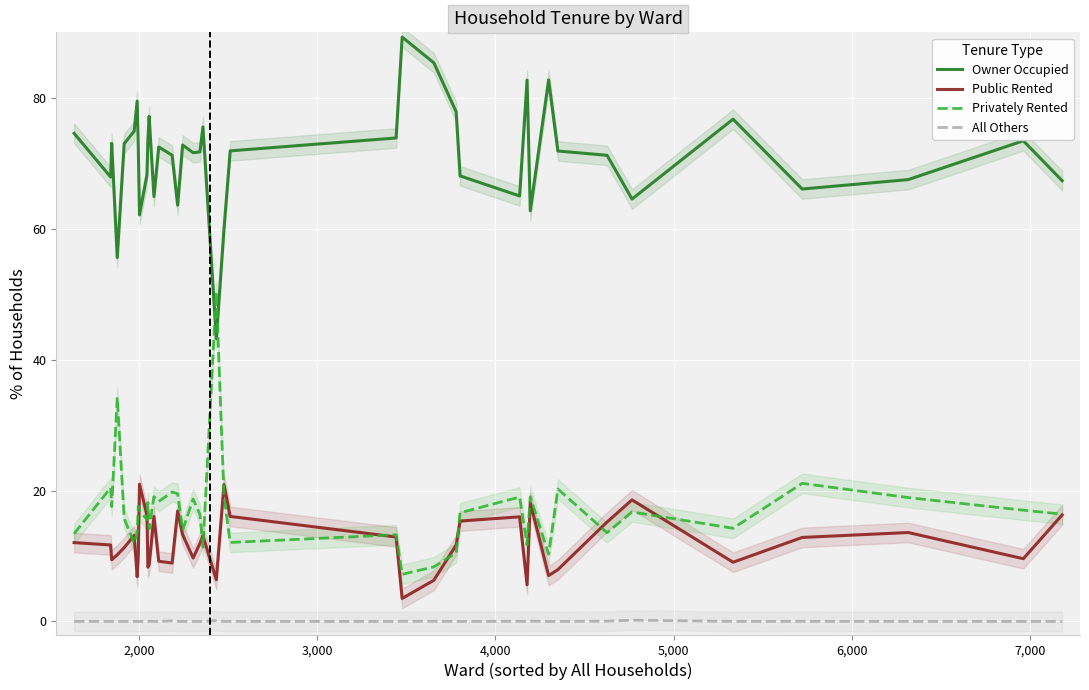

What is the greatest value displayed?

89.3